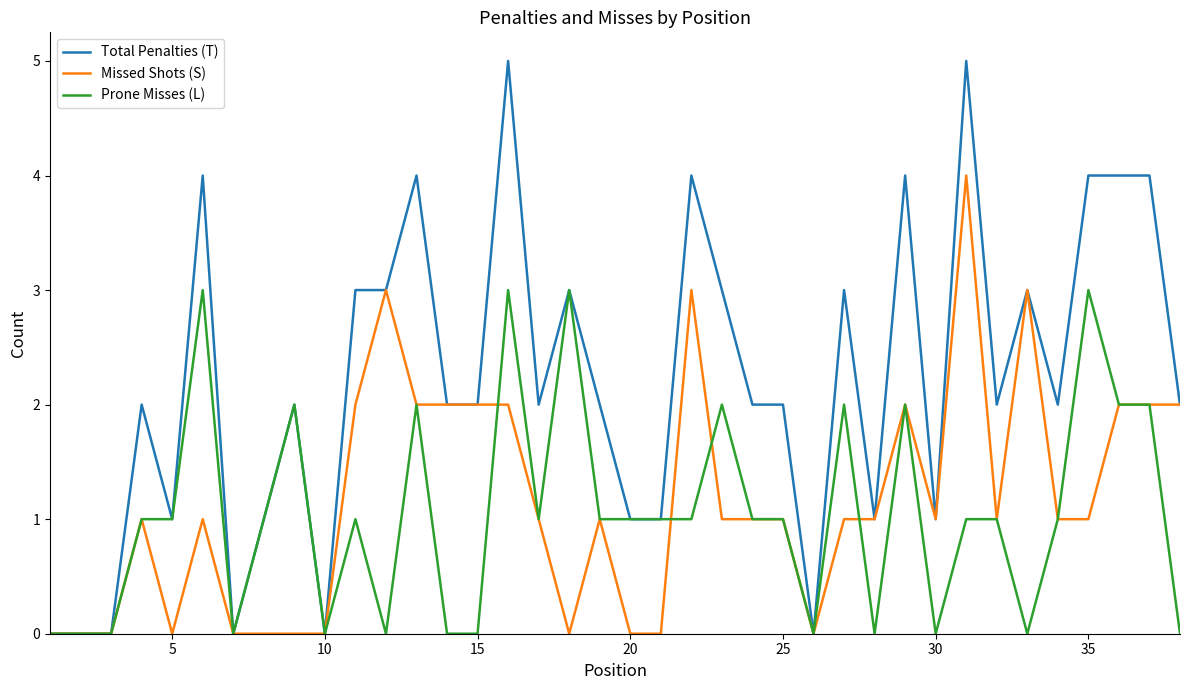

Which series has the largest range (max minus min)?

Total Penalties (T)